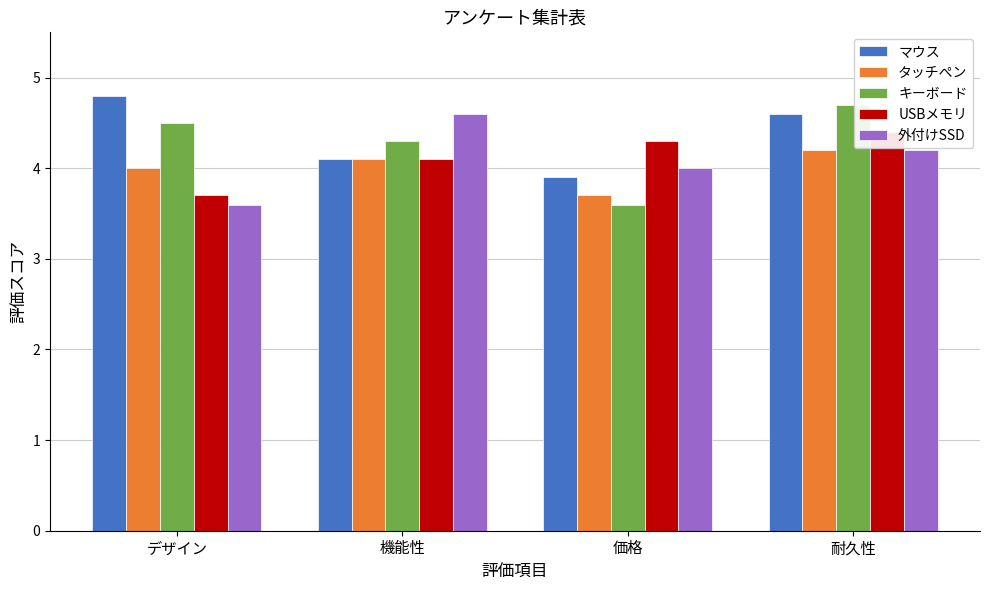

At which label is 外付けSSD closest to 4?

価格